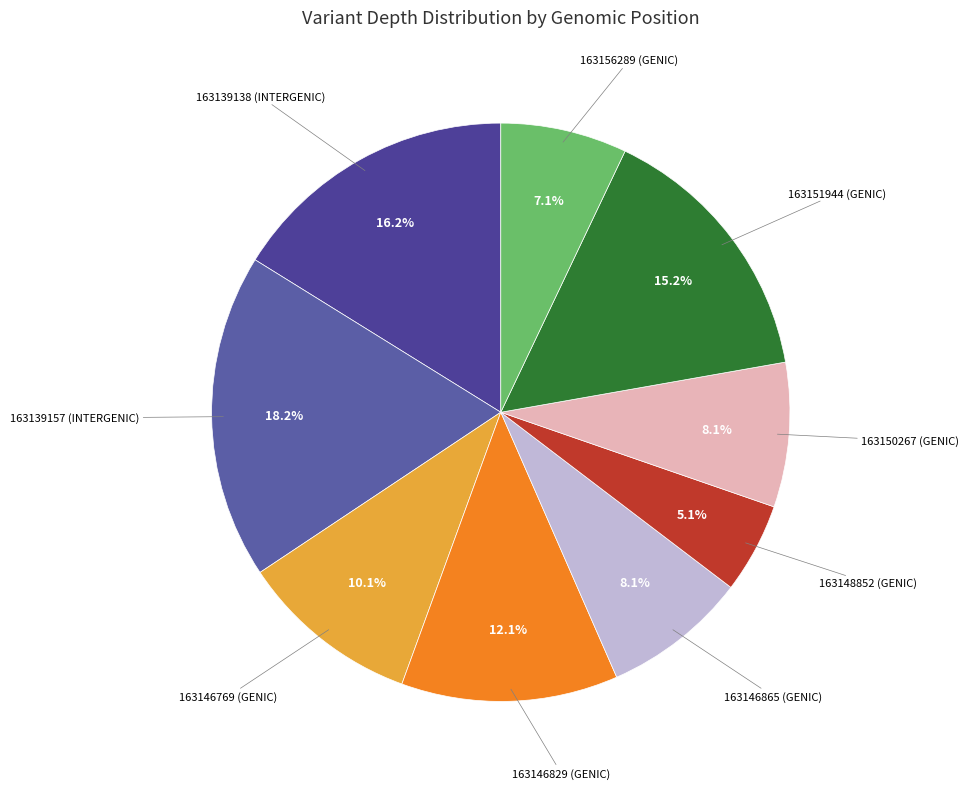

To the nearest percent, what is the average slice percentage?

11%